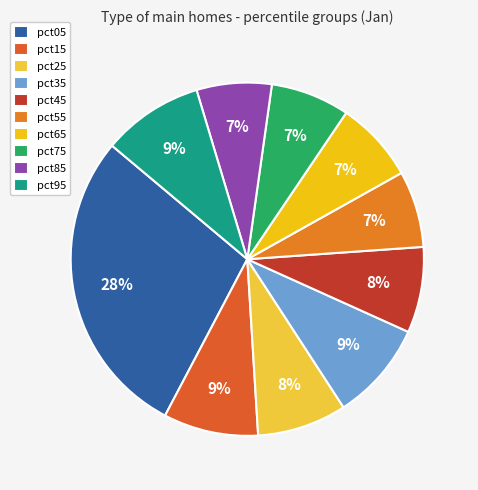

Does pct15 account for over 50% of the chart?

No